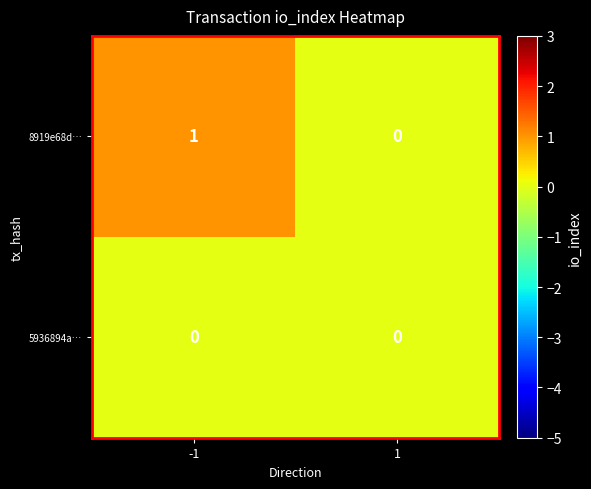

Reading right to left, what are all the values shown in this chart?

8919e68d…: 1=0	-1=1
5936894a…: 1=0	-1=0